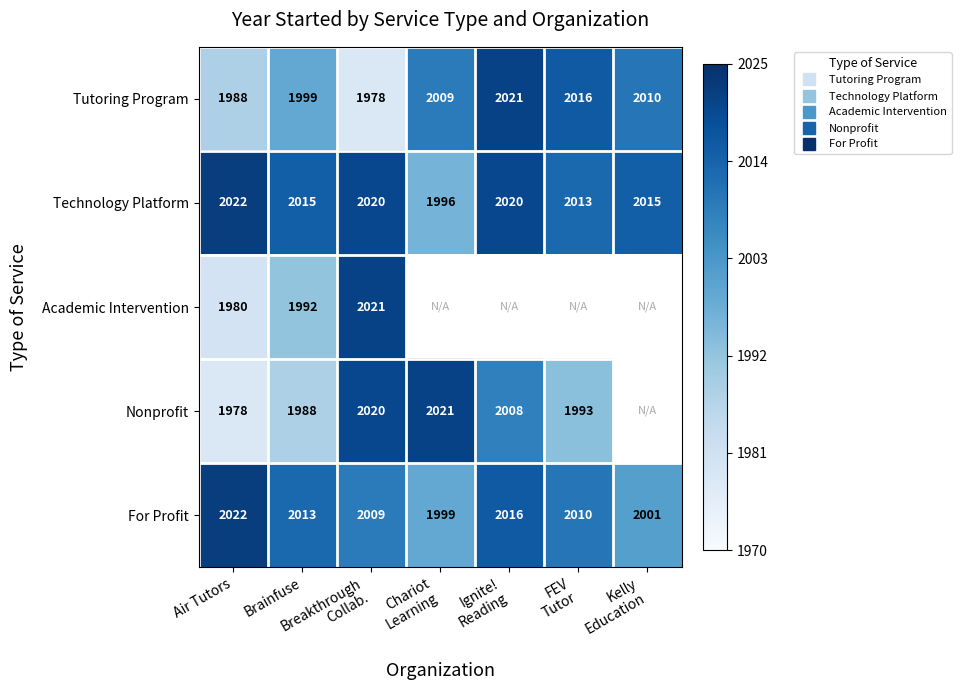

At how many categories does at least one series exceed 0?

7